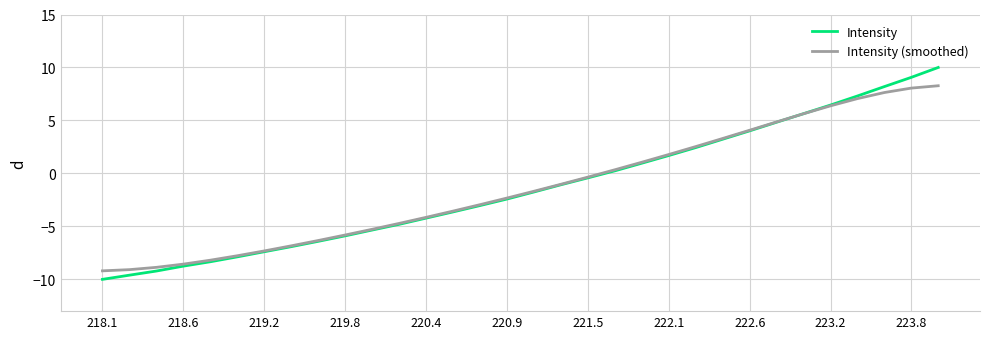

Rank the series by their maximum value, from lowest to highest.

Intensity (smoothed), Intensity